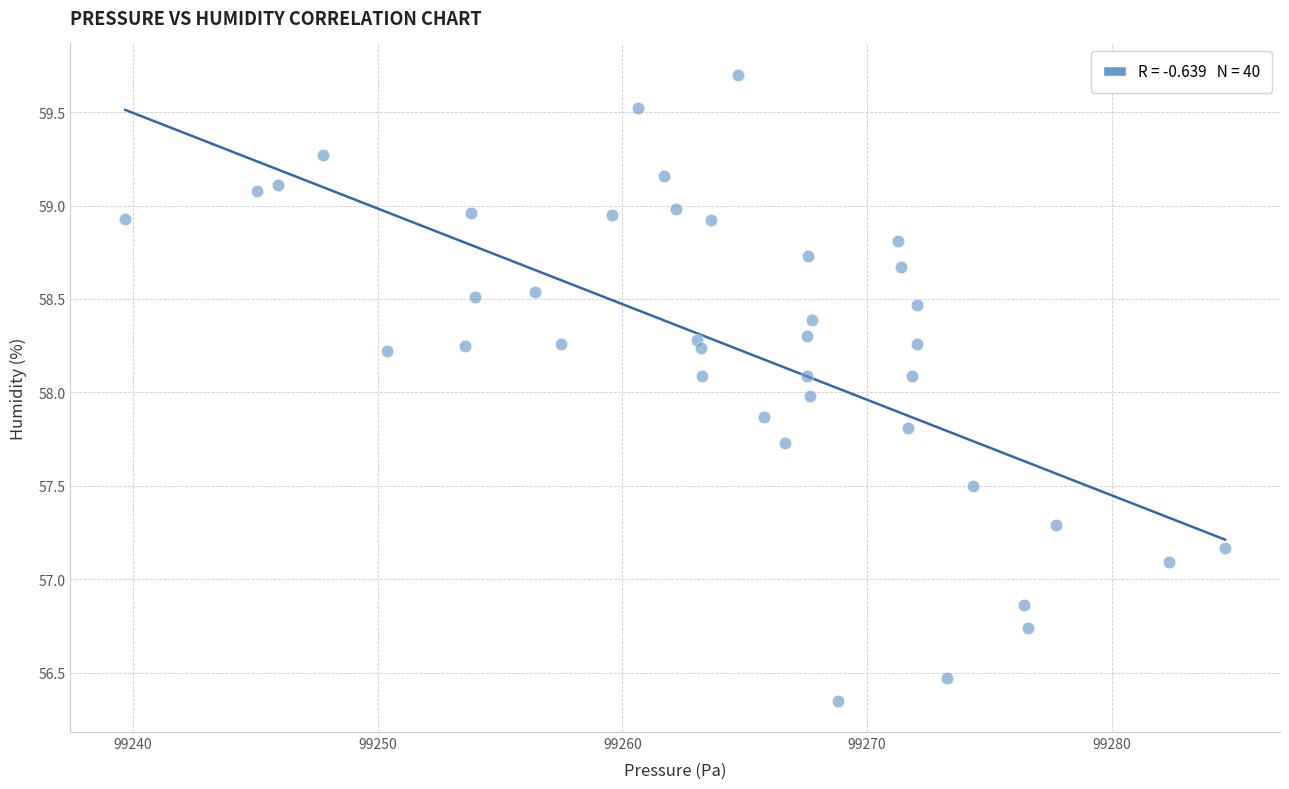

What is the range of X values (max minus min)?

44.9